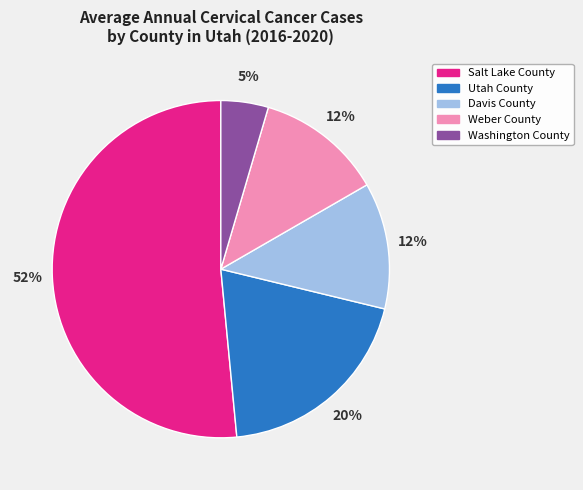

Which slice is the largest?

Salt Lake County